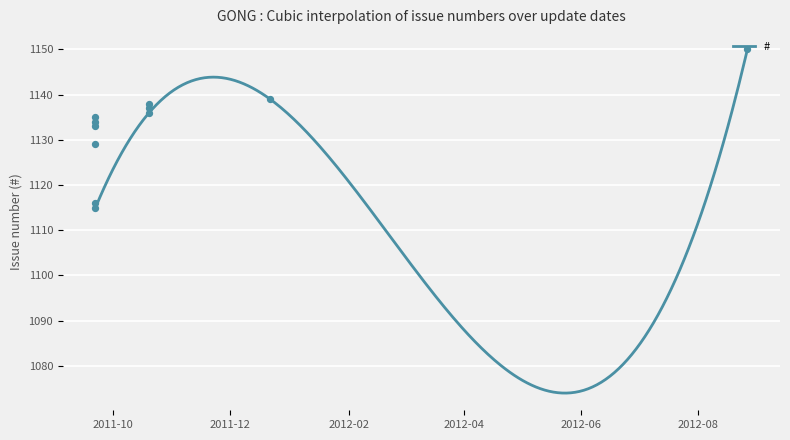

What is the change in value from 2011-09-22 to 2012-08-27?

+21